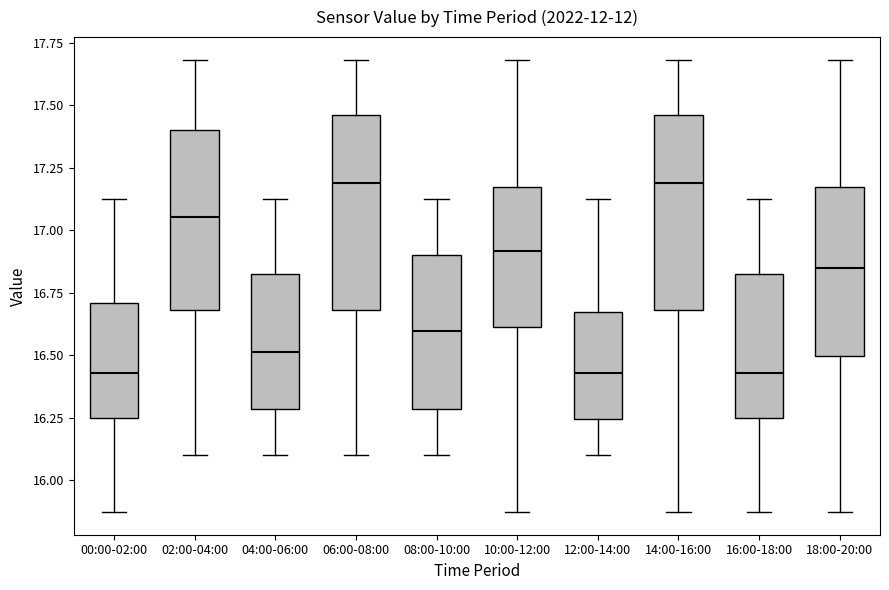

Reading left to right, read every box against the y-axis: the position of its median line, the range the box covers, and the ends of its whiskers. The values are not printed on the chart, so give them approximately, as read against the axis.

00:00-02:00: median 16.45, box 16.25 to 16.70, whiskers 15.85 to 17.15
02:00-04:00: median 17.05, box 16.70 to 17.40, whiskers 16.10 to 17.70
04:00-06:00: median 16.50, box 16.30 to 16.85, whiskers 16.10 to 17.15
06:00-08:00: median 17.20, box 16.70 to 17.45, whiskers 16.10 to 17.70
08:00-10:00: median 16.60, box 16.30 to 16.90, whiskers 16.10 to 17.15
10:00-12:00: median 16.90, box 16.60 to 17.15, whiskers 15.85 to 17.70
12:00-14:00: median 16.45, box 16.25 to 16.65, whiskers 16.10 to 17.15
14:00-16:00: median 17.20, box 16.70 to 17.45, whiskers 15.85 to 17.70
16:00-18:00: median 16.45, box 16.25 to 16.85, whiskers 15.85 to 17.15
18:00-20:00: median 16.85, box 16.50 to 17.15, whiskers 15.85 to 17.70